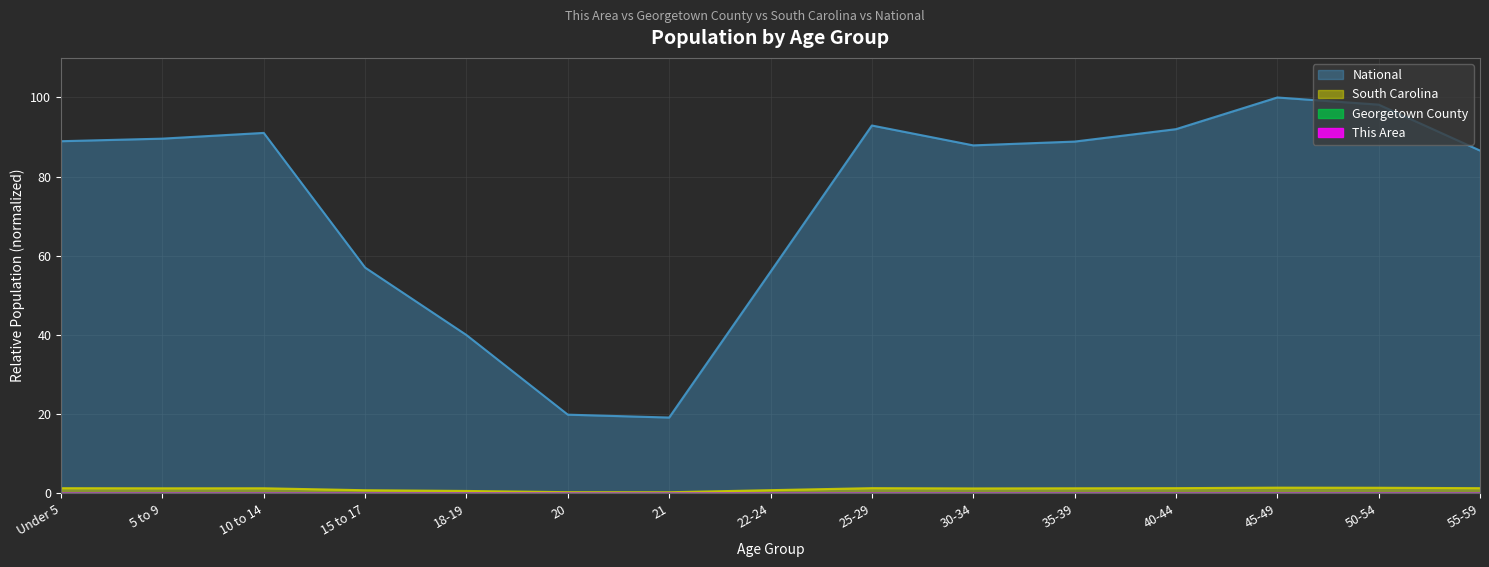

True or false: South Carolina and This Area cross at least once.

False